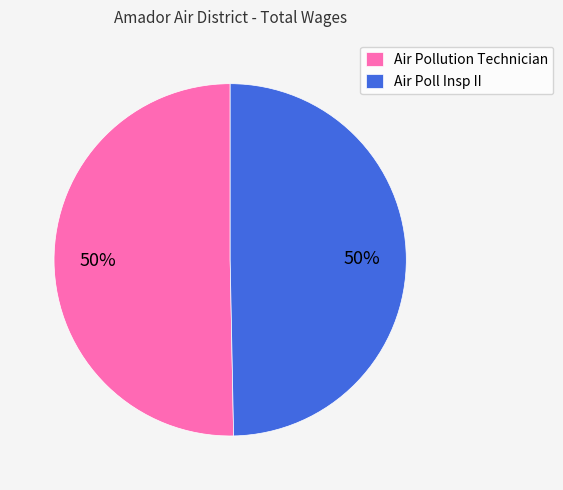

The Air Poll Insp II slice represents 64% of the pie. True or false?

False